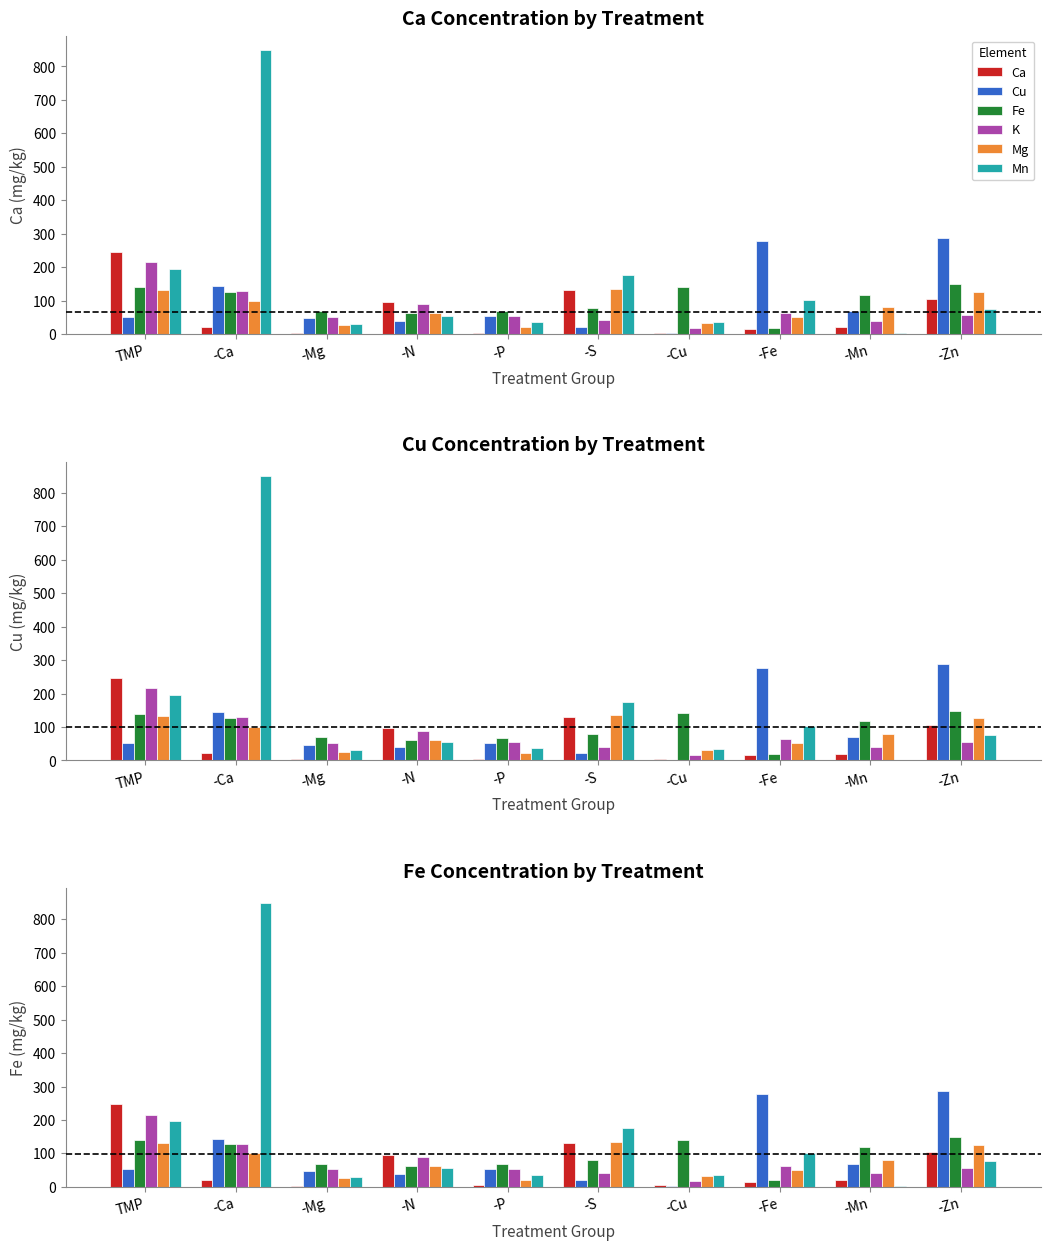

Which series has the largest range (max minus min)?

Mn